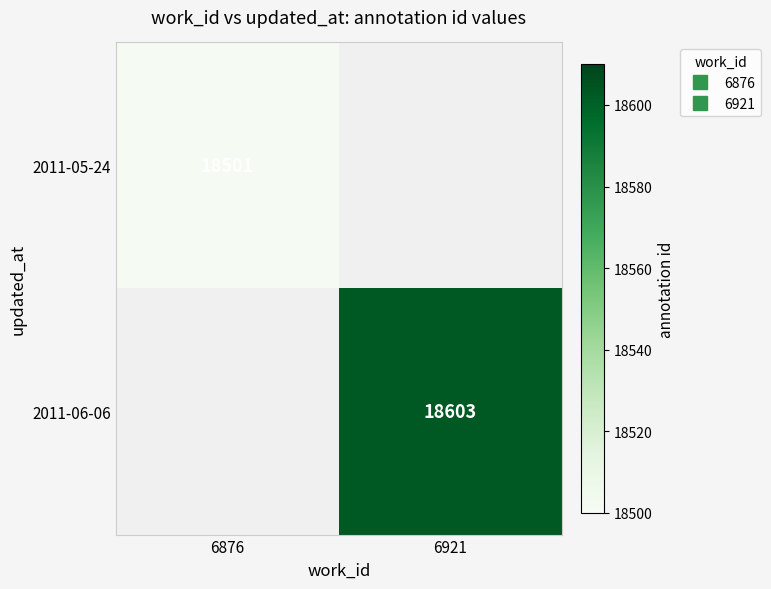

What is the sum of the 2011-06-06 values at 6876 and 6921?

18603